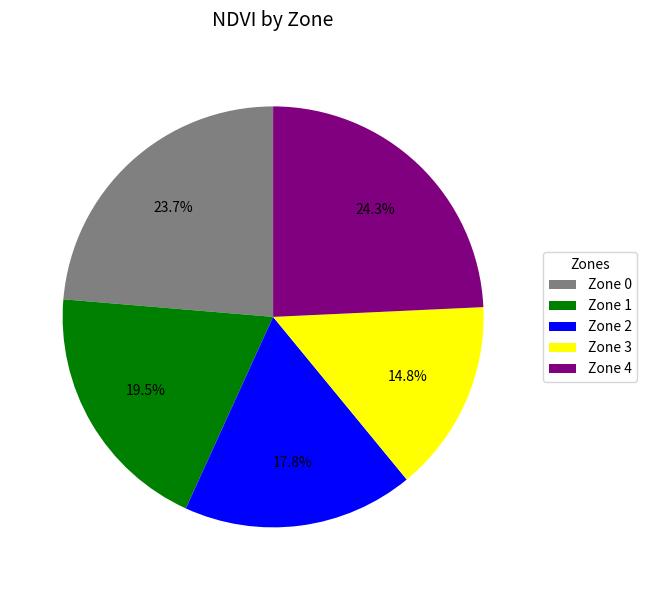

Is there any slice that represents more than half of the pie?

No